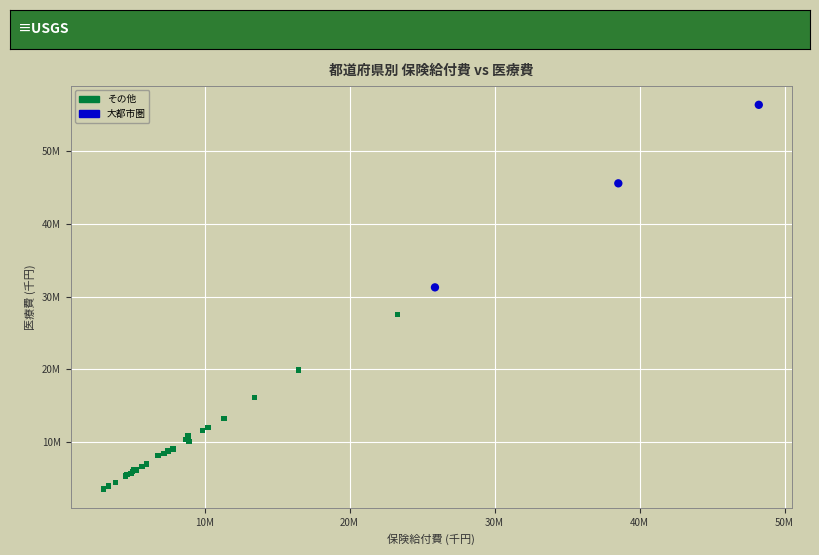

What are all the series names shown in the legend?

その他, 大都市圏